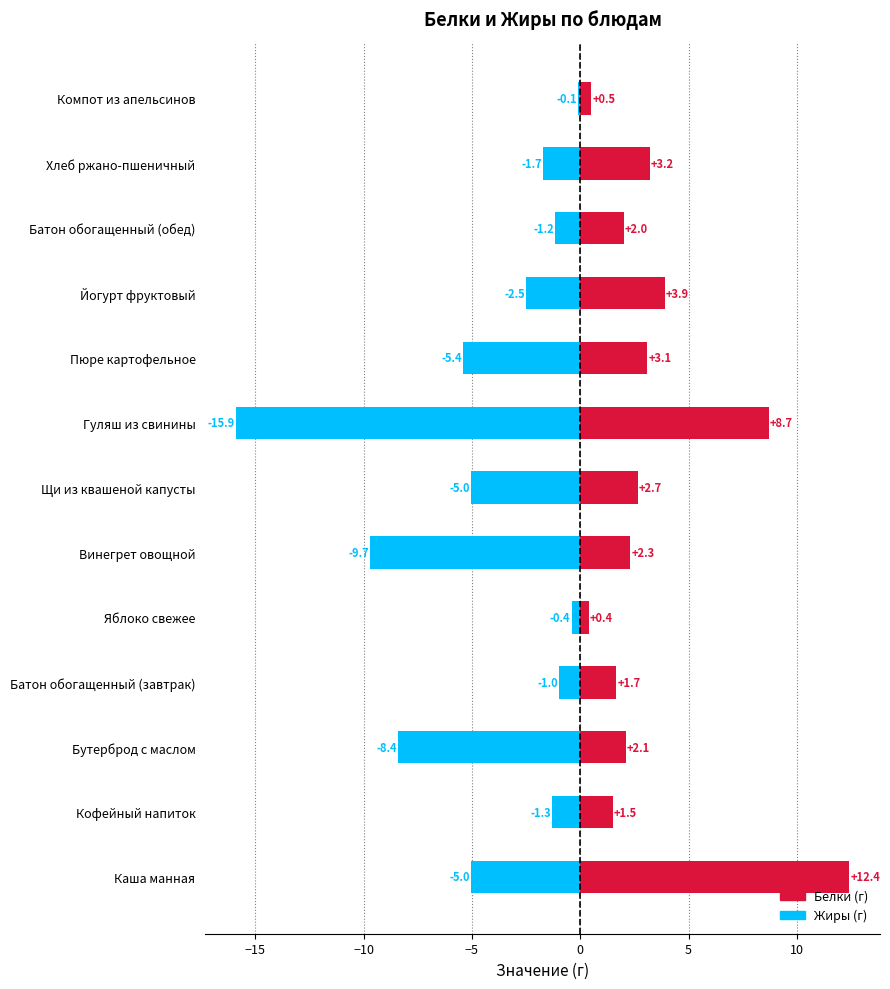

How many values in the Белки series exceed 2?

8